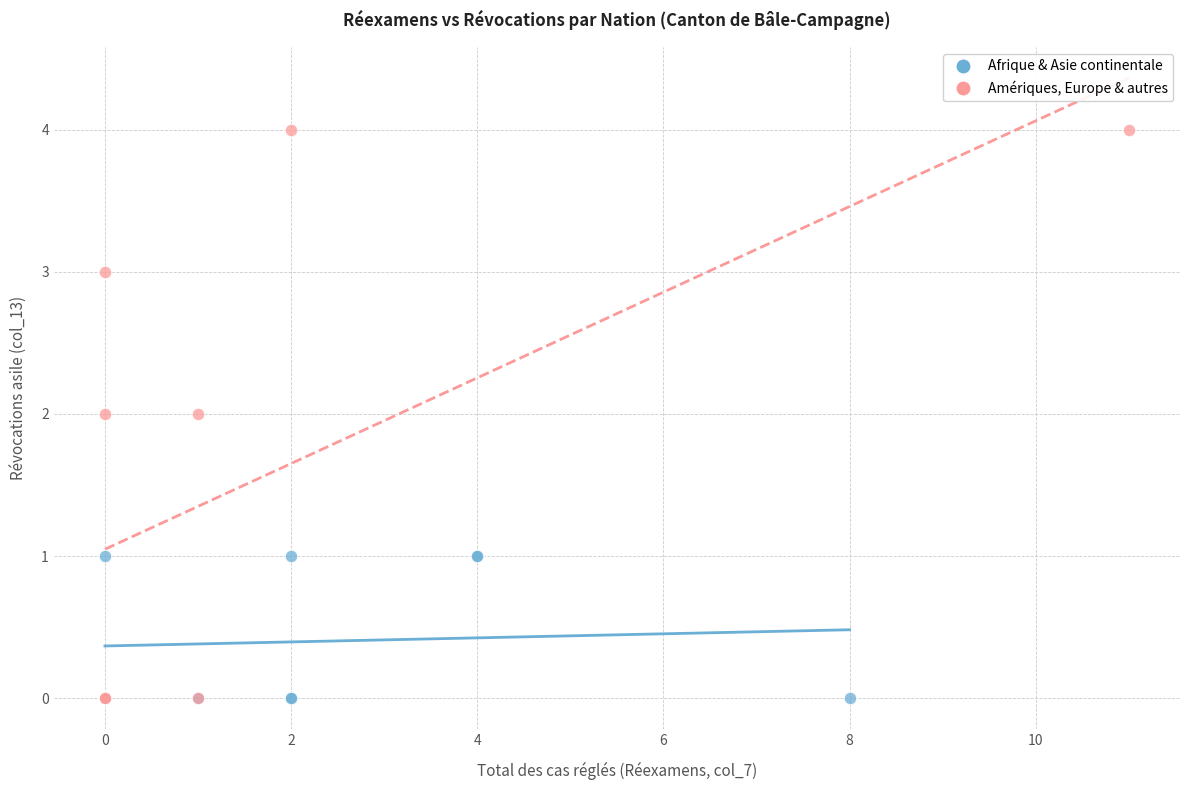

Which series has the widest spread of Y values?

Amériques, Europe & autres